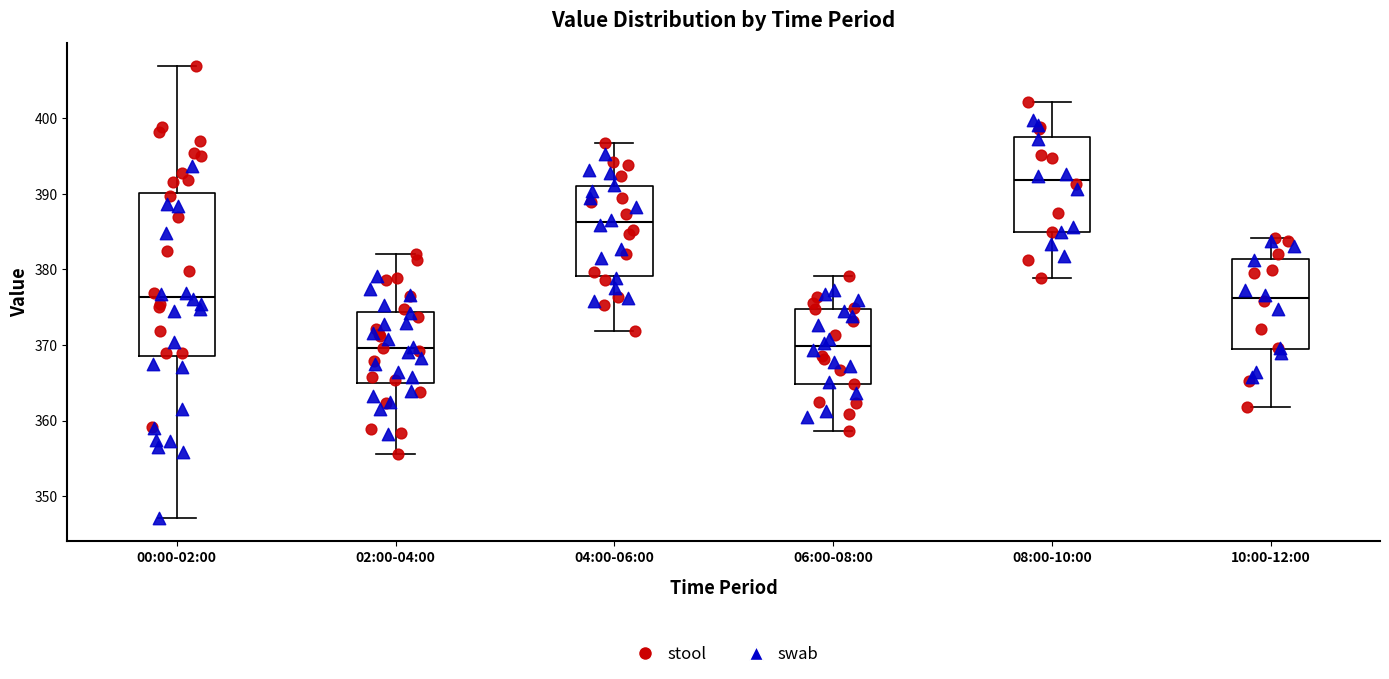

Which box is the tallest, from its lower edge to its upper edge?

00:00-02:00